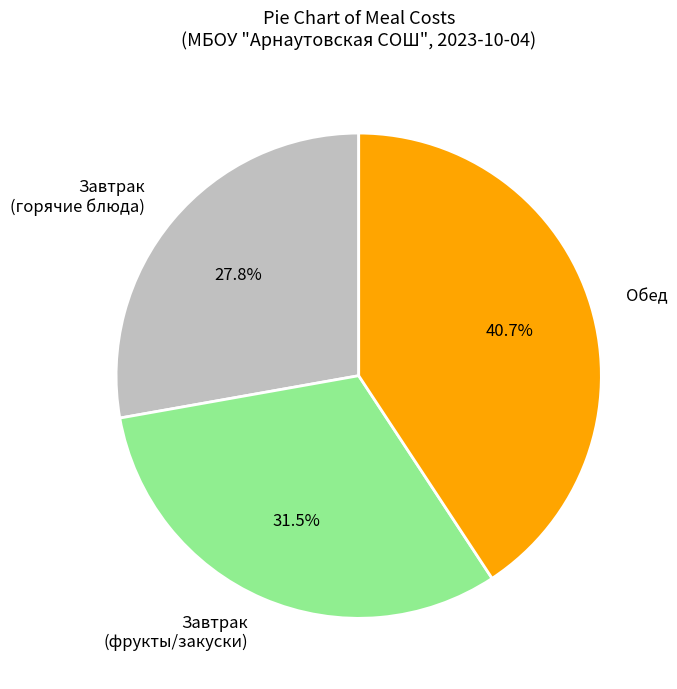

Is the sum of Завтрак (горячие блюда) and Обед greater than half?

Yes